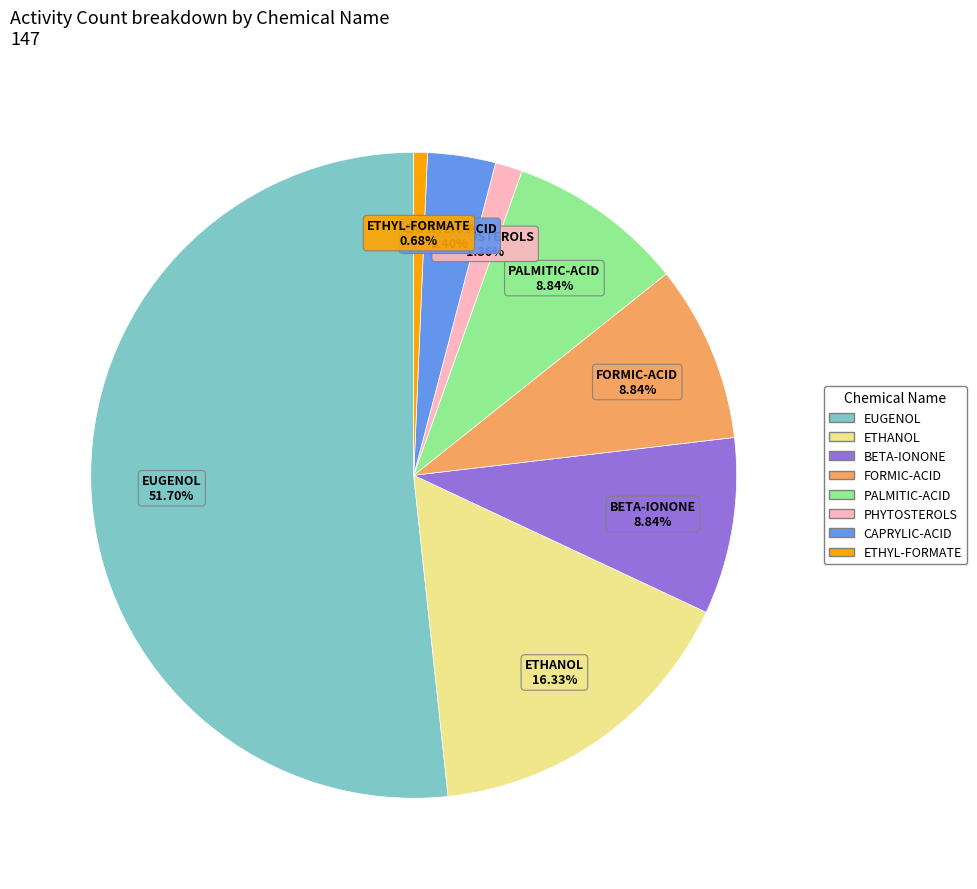

Which has a higher value, ETHYL-FORMATE or PALMITIC-ACID?

PALMITIC-ACID